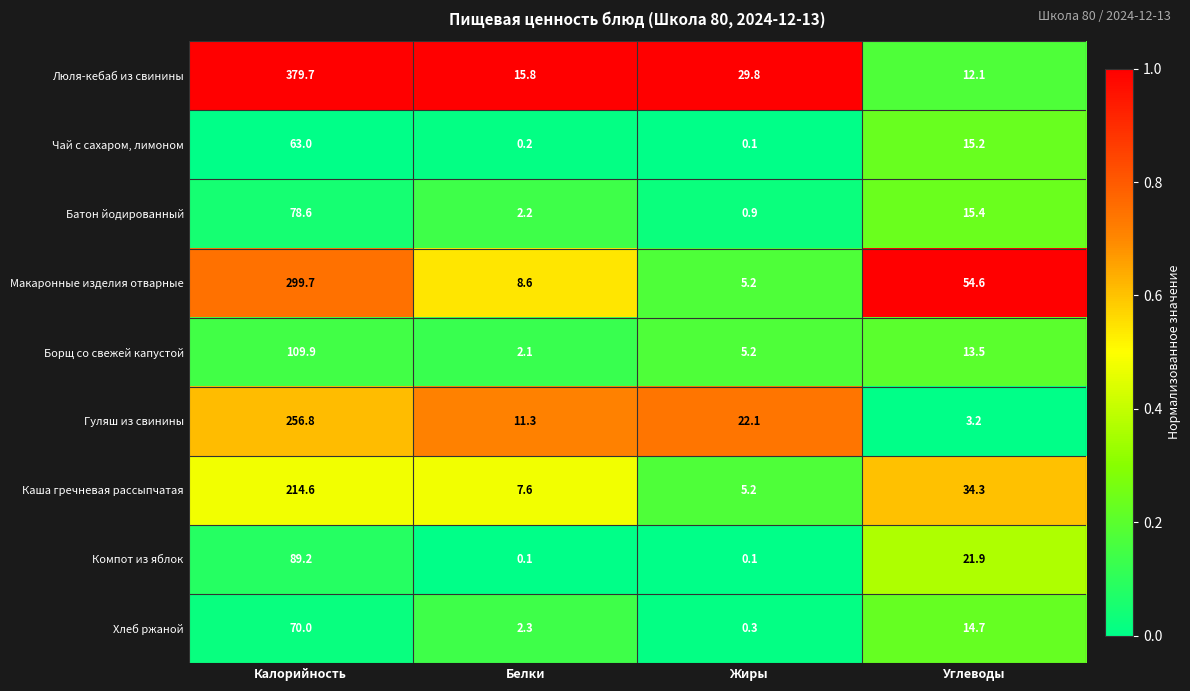

What is the average value of the Хлеб ржаной series?

21.8